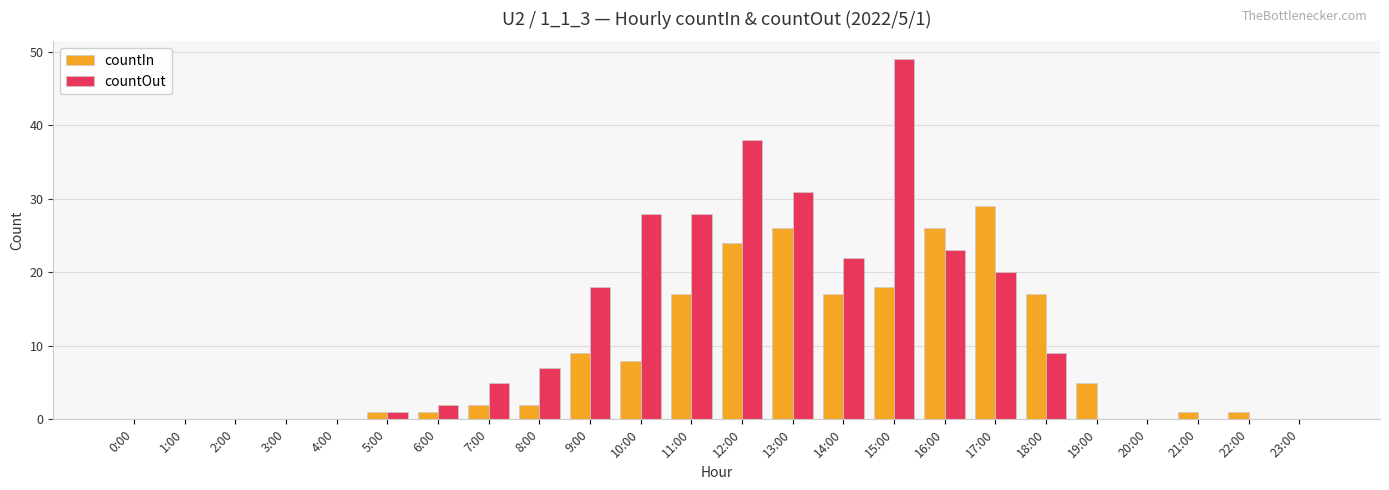

How many categories are shown in the chart?

24